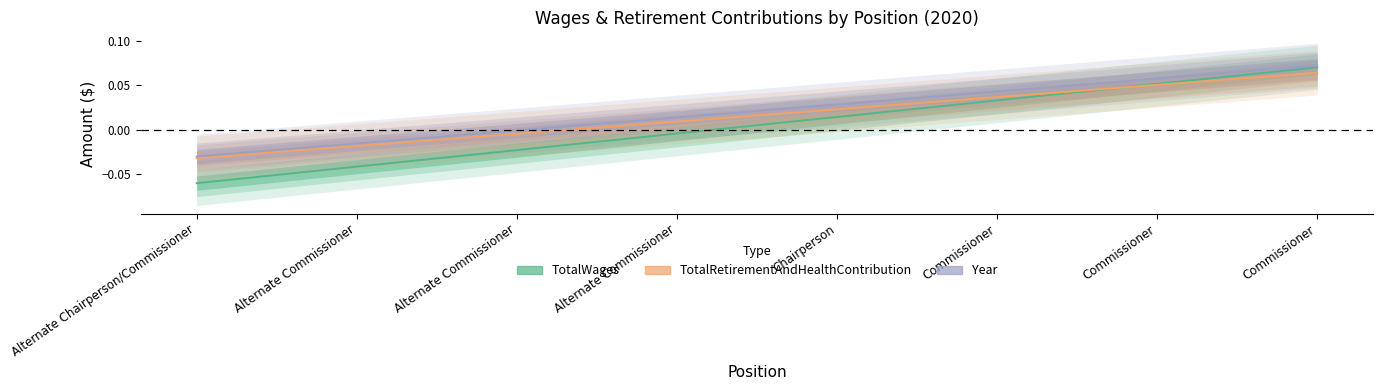

Reading right to left, transcribe all the data shown in this chart.

TotalWages: 0.1	0.1	0.0	0.0	-0.0	-0.0	-0.0	-0.1
TotalRetirementAndHealthContribution: 0.1	0.1	0.0	0.0	0.0	-0.0	-0.0	-0.0
Year: 0.1	0.1	0.0	0.0	0.0	-0.0	-0.0	-0.0